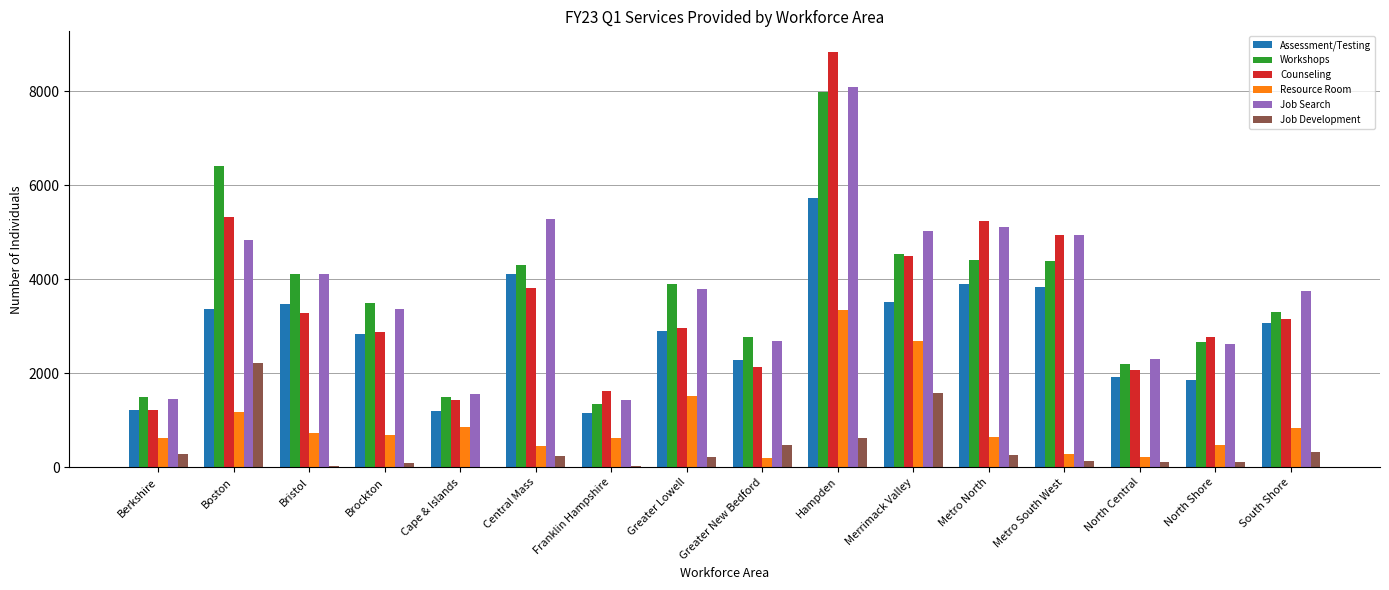

The value of Workshops at Central Mass is 4293. True or false?

True